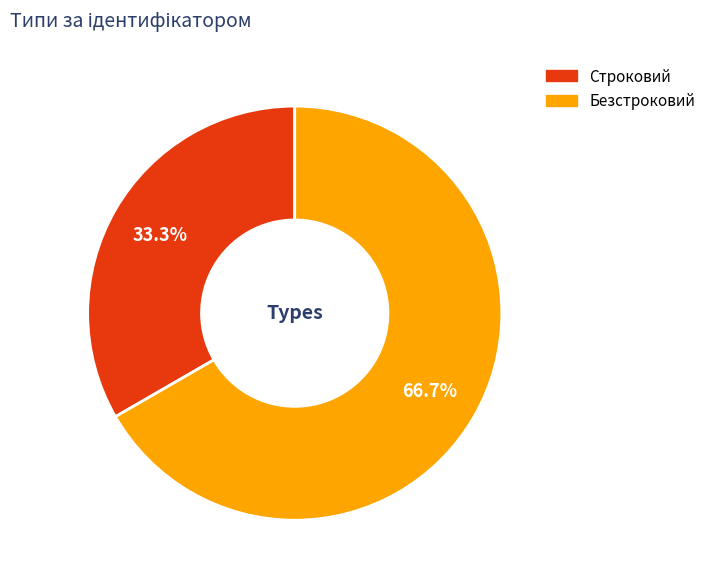

Rank the categories by value from highest to lowest.

Безстроковий, Строковий